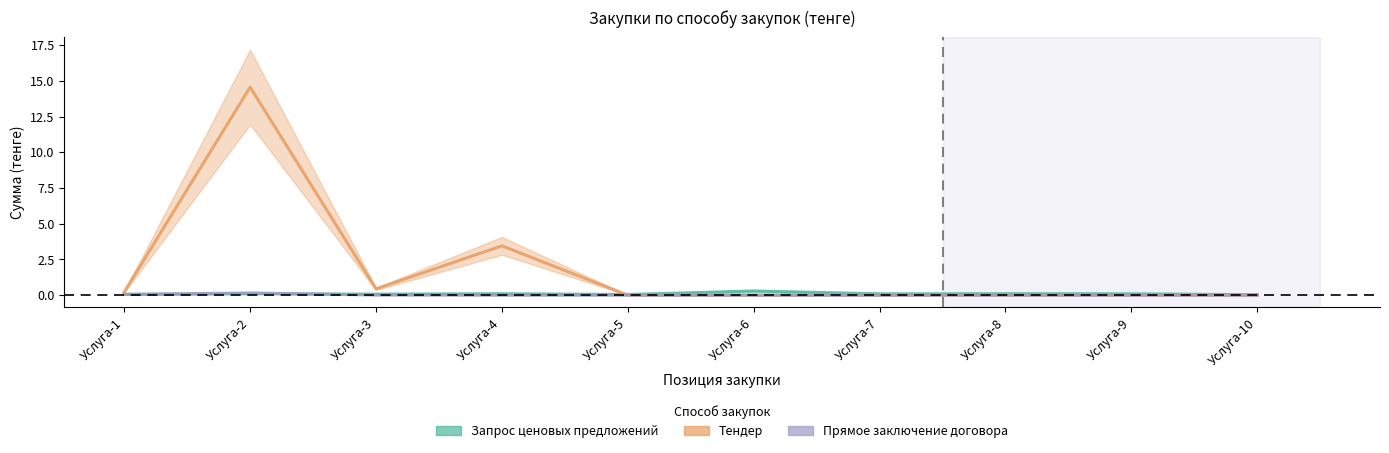

Reading left to right, what are all the values shown in this chart?

Запрос ценовых предложений: Услуга-1=0.1	Услуга-2=0.1	Услуга-3=0.1	Услуга-4=0.1	Услуга-5=0.0	Услуга-6=0.3	Услуга-7=0.1	Услуга-8=0.1	Услуга-9=0.1	Услуга-10=0.0
Тендер: Услуга-1=0.2	Услуга-2=14.6	Услуга-3=0.4	Услуга-4=3.5	Услуга-5=0.0	Услуга-6=0.0	Услуга-7=0.0	Услуга-8=0.0	Услуга-9=0.0	Услуга-10=0.0
Прямое заключение договора: Услуга-1=0.1	Услуга-2=0.2	Услуга-3=0.0	Услуга-4=0.0	Услуга-5=0.0	Услуга-6=0.0	Услуга-7=0.0	Услуга-8=0.0	Услуга-9=0.0	Услуга-10=0.0